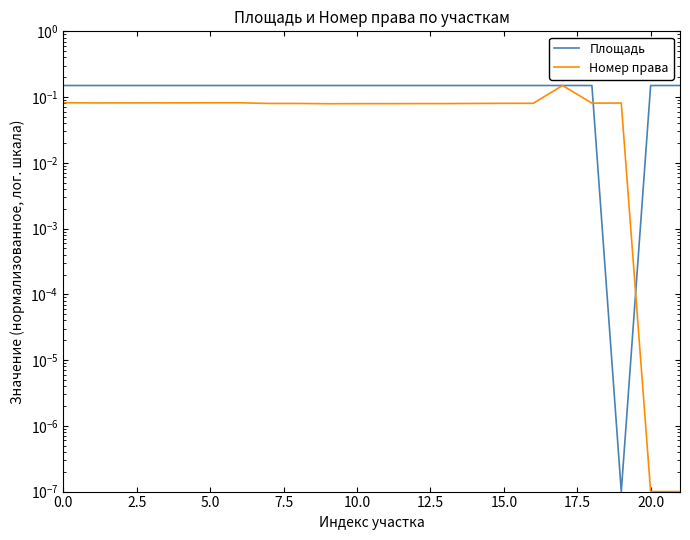

At which category does the chart reach its minimum across all series?

19